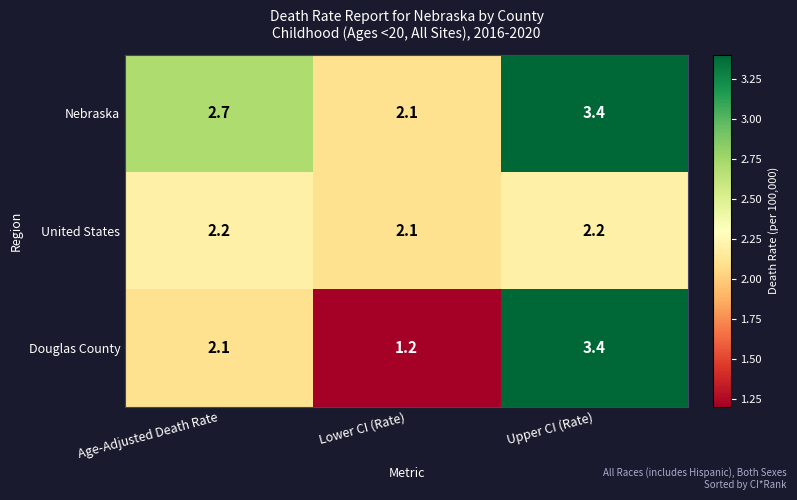

What is the average value of the Nebraska series?

2.7